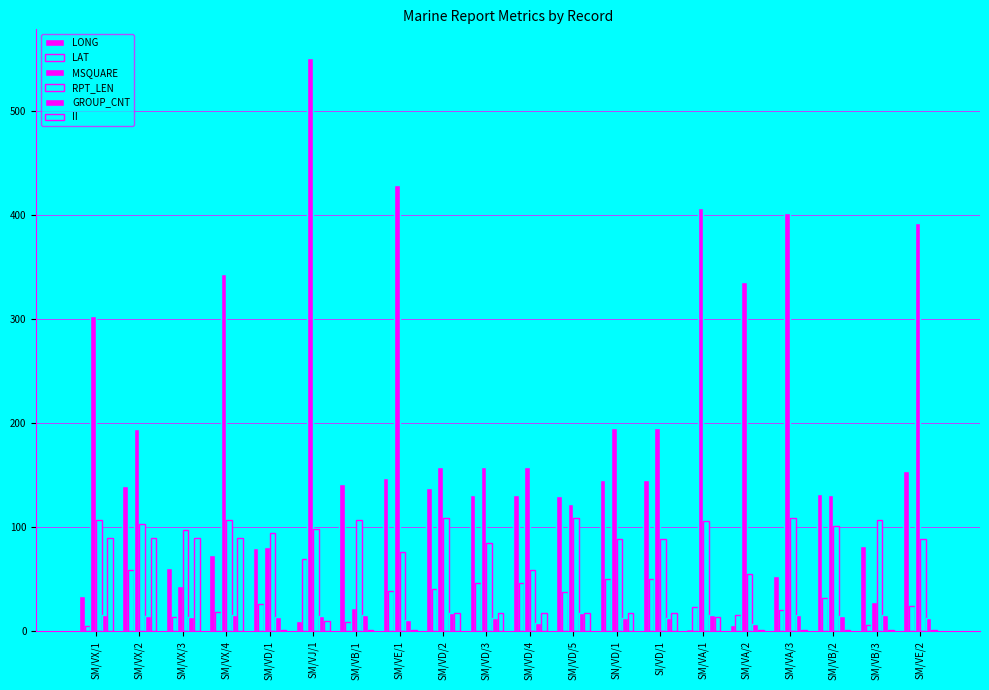

How many values in the LAT series exceed 31?

10